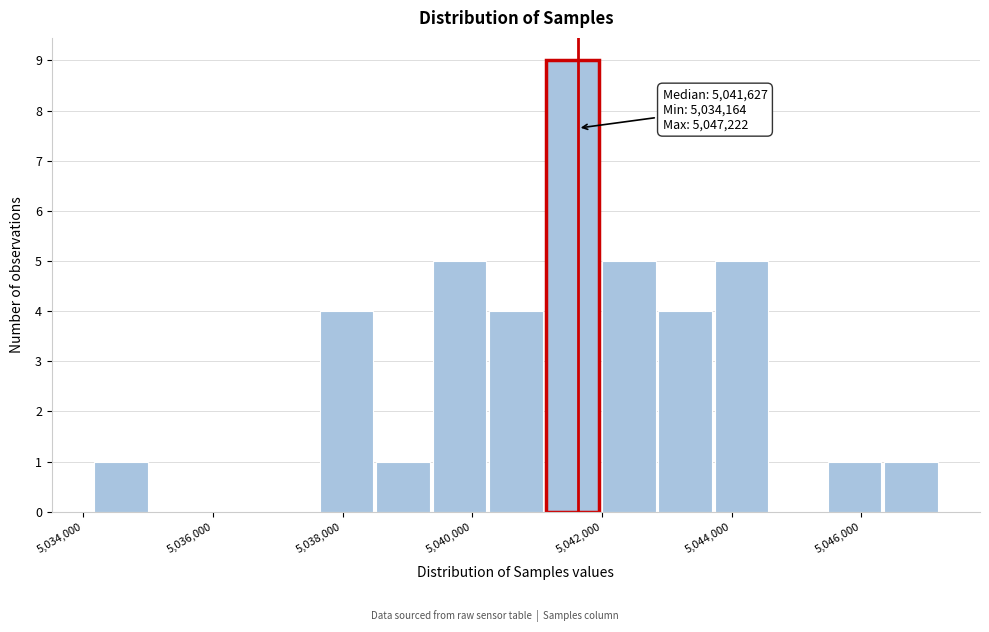

Which range on the x-axis has the tallest bar?

5041200 to 5042000